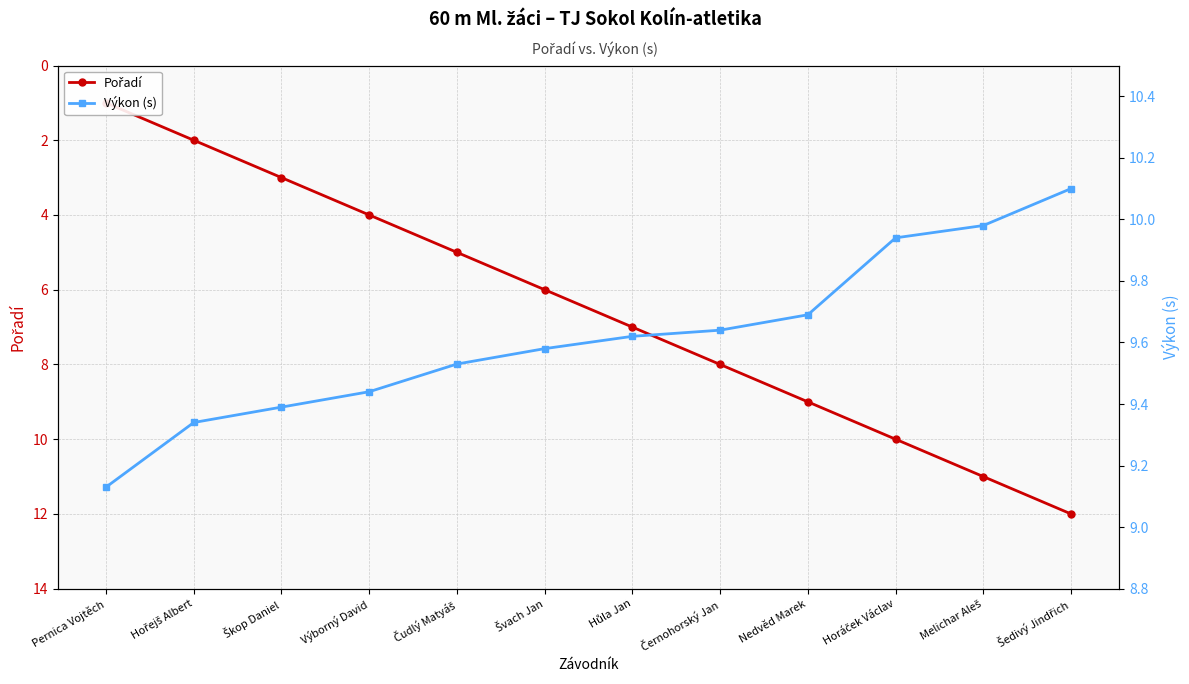

Which category has the lowest value in the Výkon (s) series?

Pernica Vojtěch